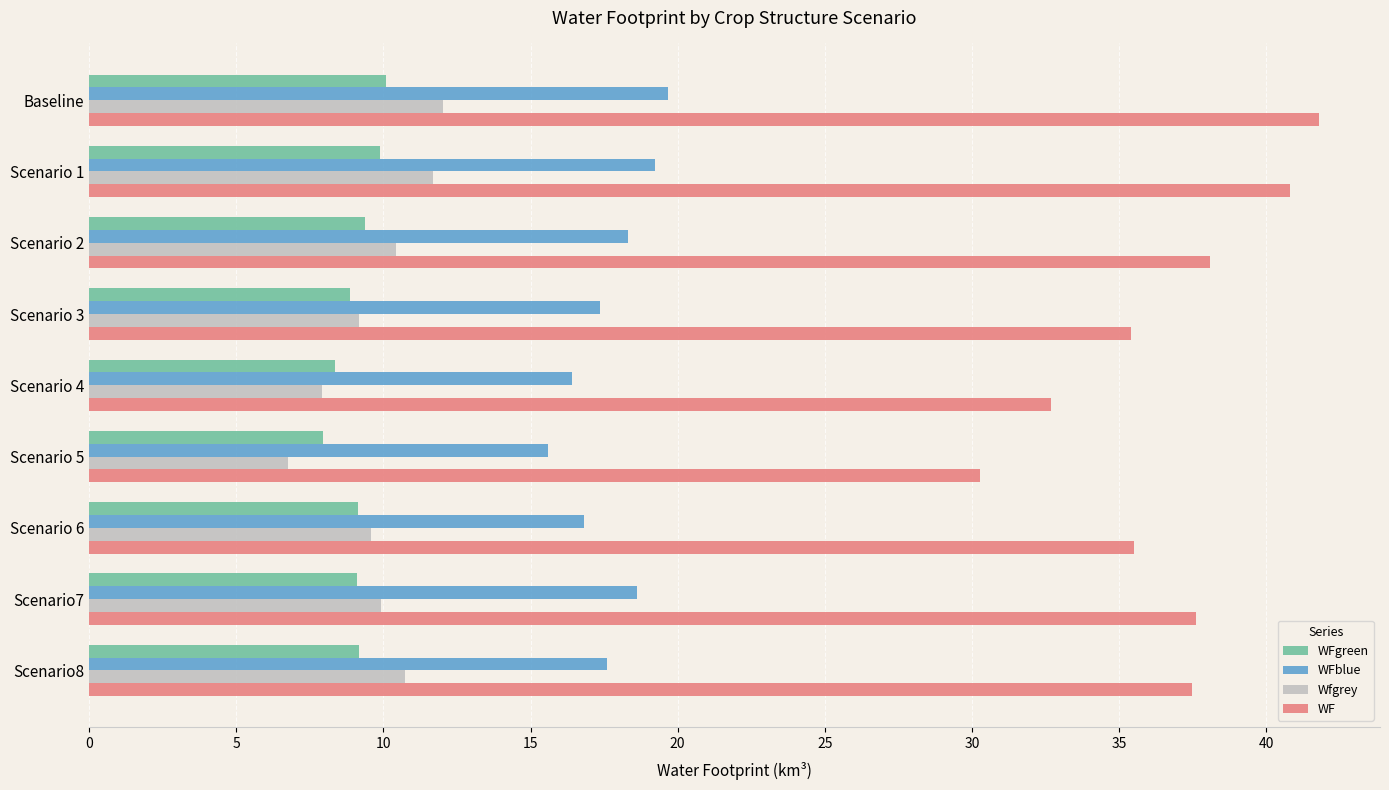

What are all the series names shown in the legend?

WFgreen, WFblue, Wfgrey, WF